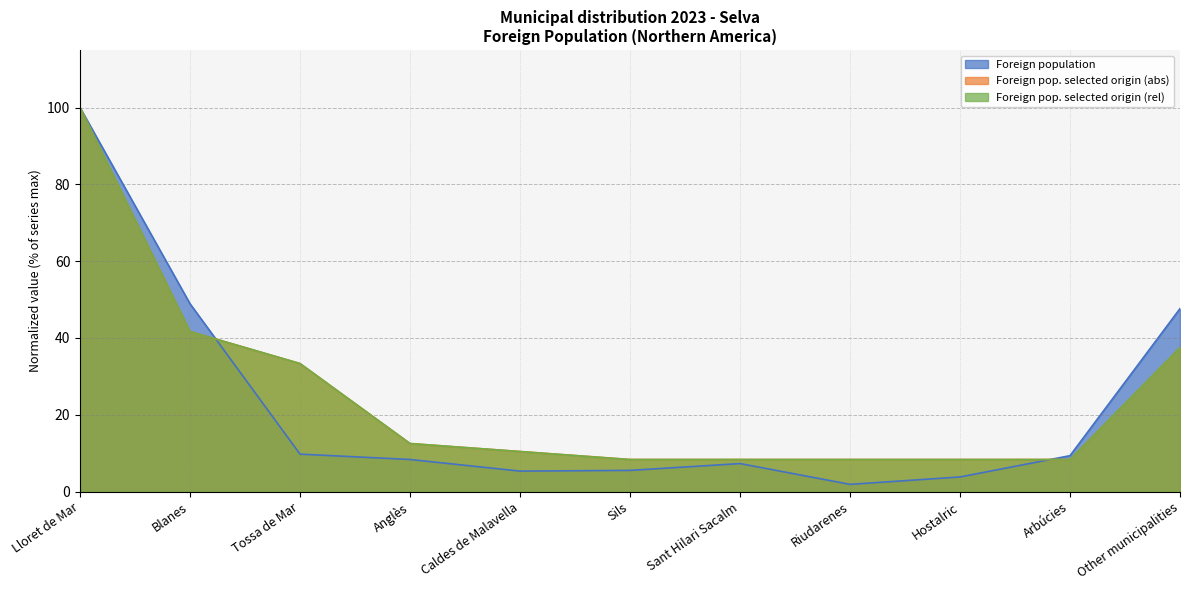

Between which two adjacent categories do Foreign pop. selected origin (abs) and Foreign population first intersect?

Blanes and Tossa de Mar